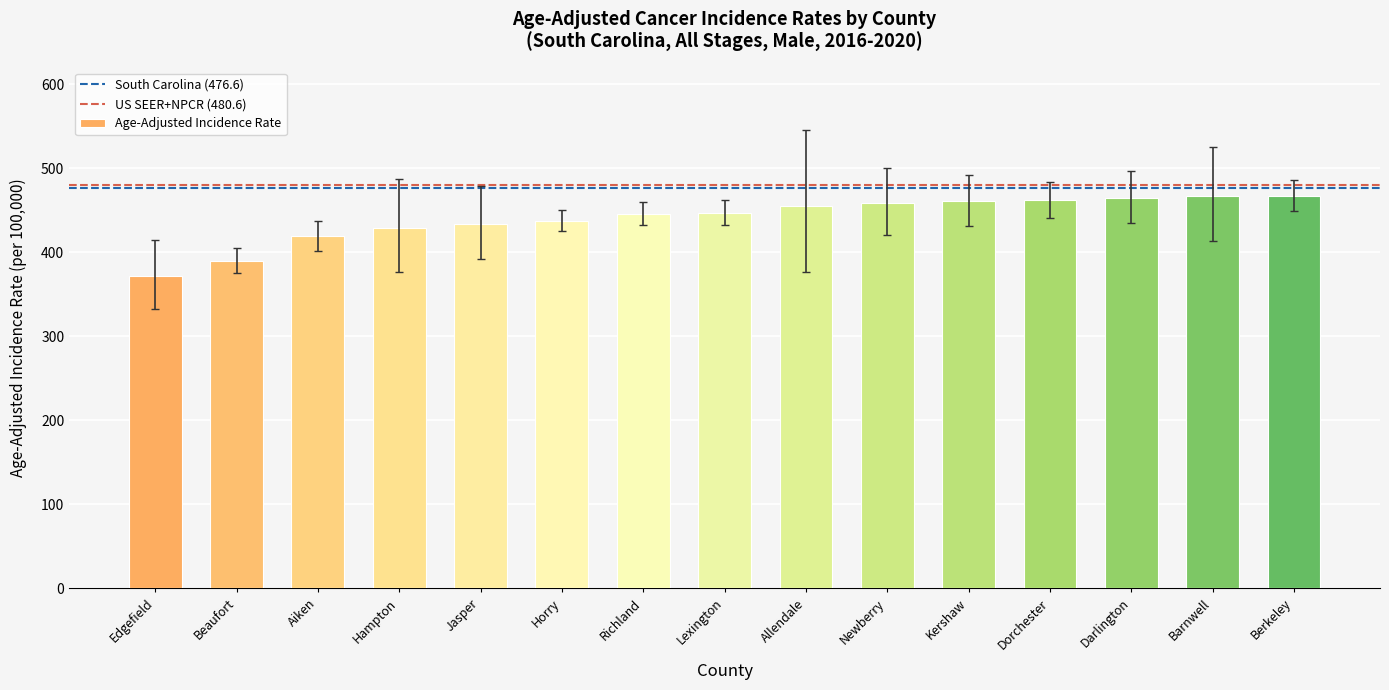

What is the difference between the second highest and minimum values?

94.7